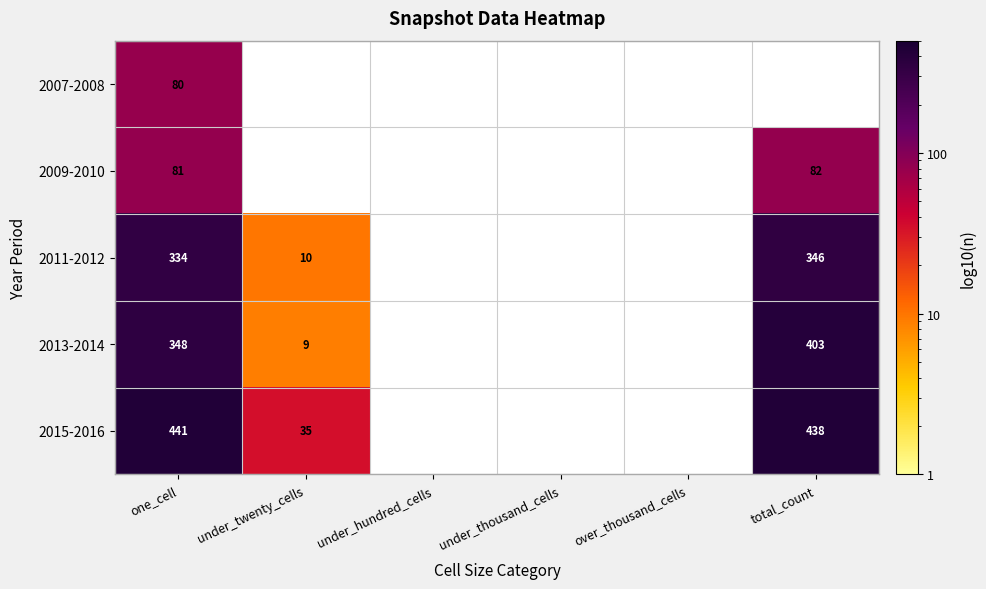

The 2013-2014 series shows 403 at total_count. True or false?

True